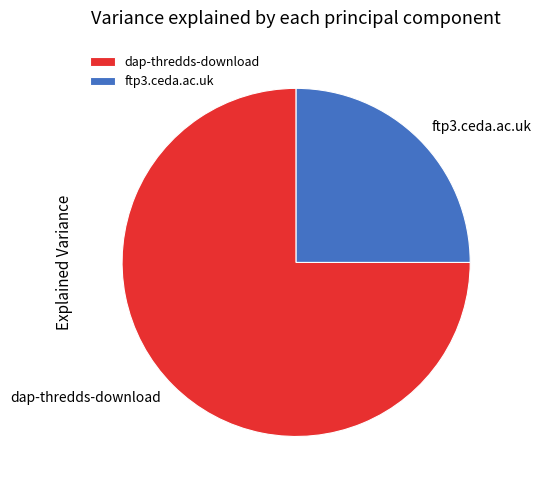

How many segments does this pie chart have?

2